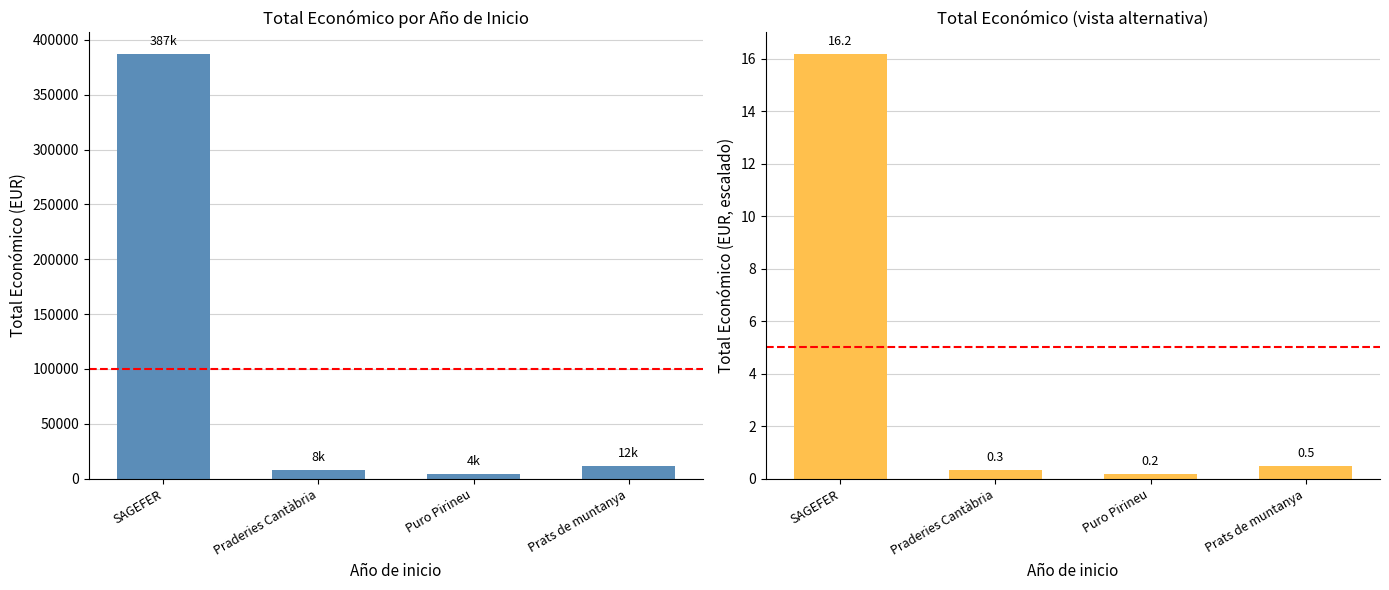

Which category has the highest value across all series?

SAGEFER